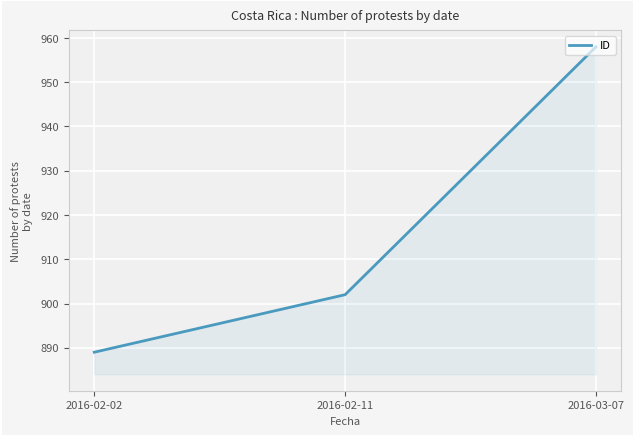

Reading right to left, what are all the values shown in this chart?

2016-03-07=958	2016-02-11=902	2016-02-02=889